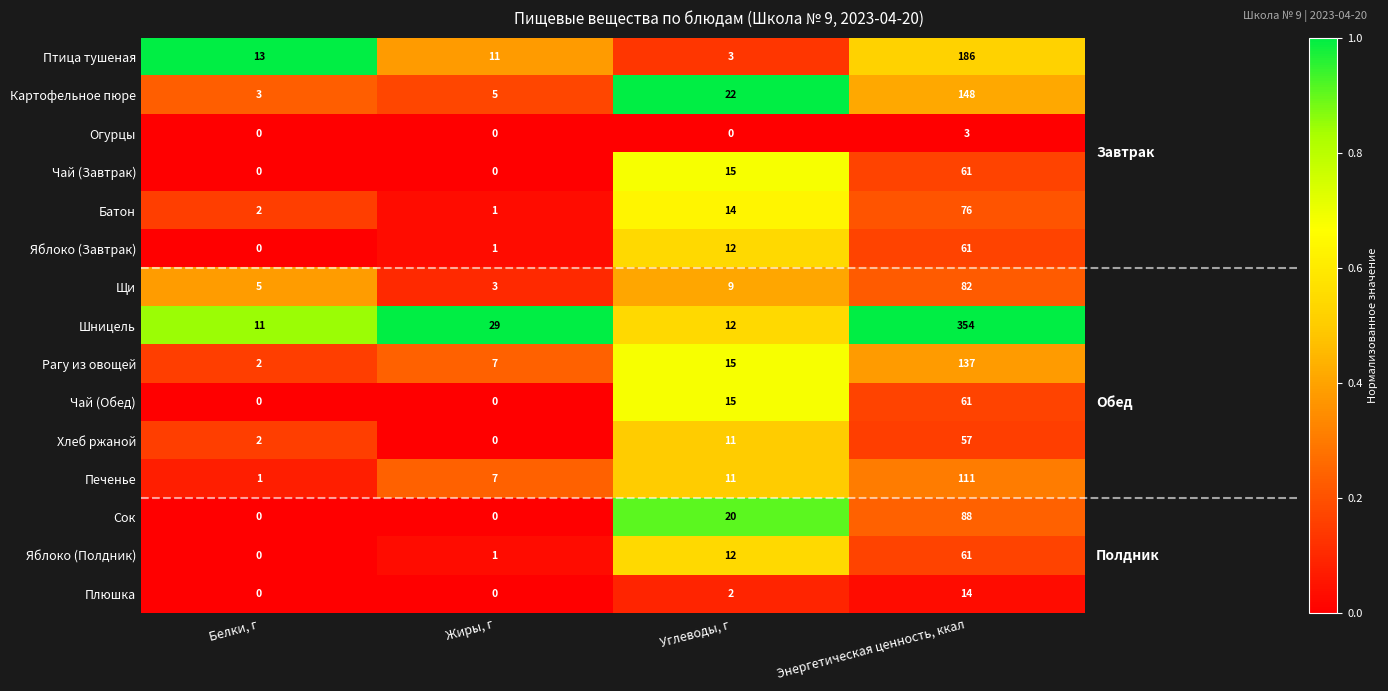

What is the total value across all series at Белки, г?

39